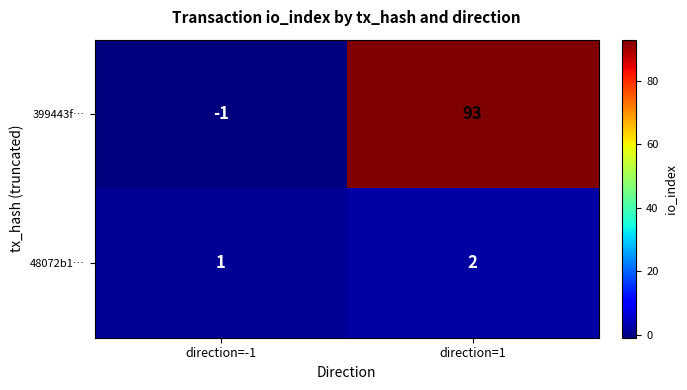

Which series has the largest range (max minus min)?

399443f…